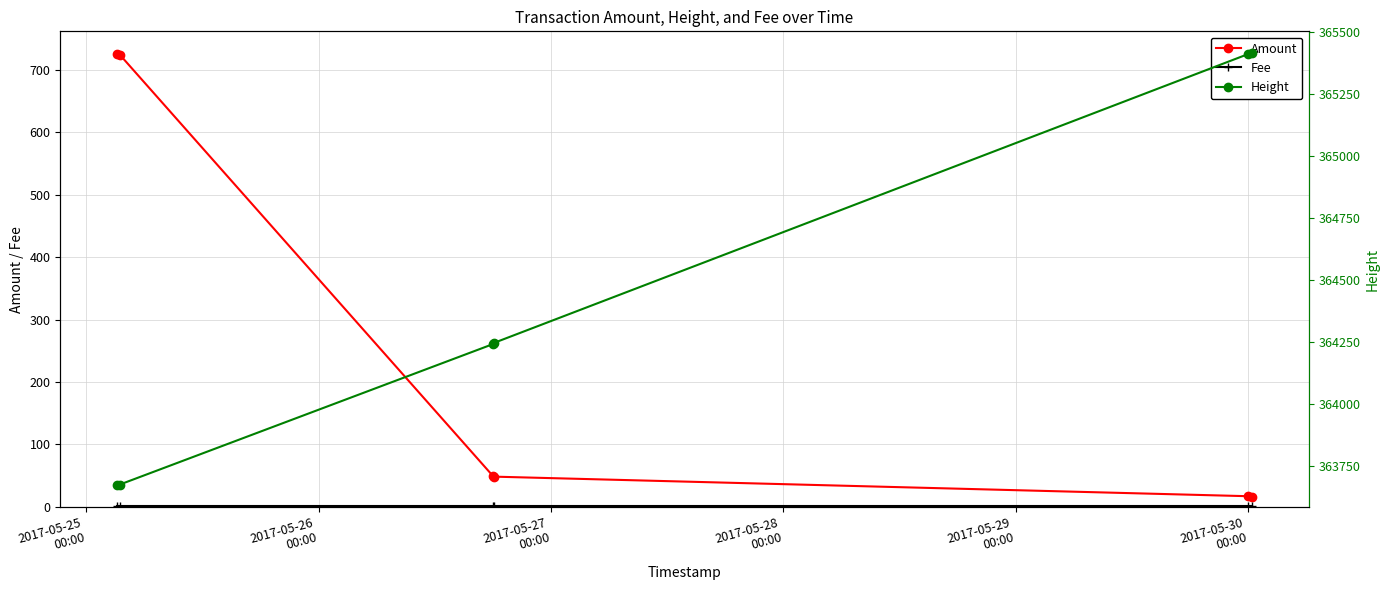

How many series are shown in this chart?

3